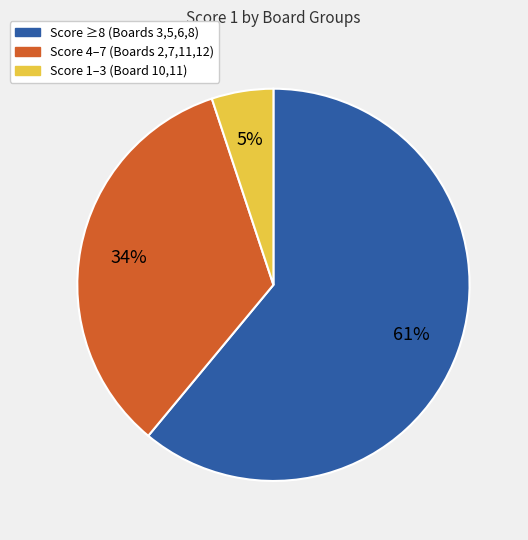

To the nearest percent, what is the average slice percentage?

33%